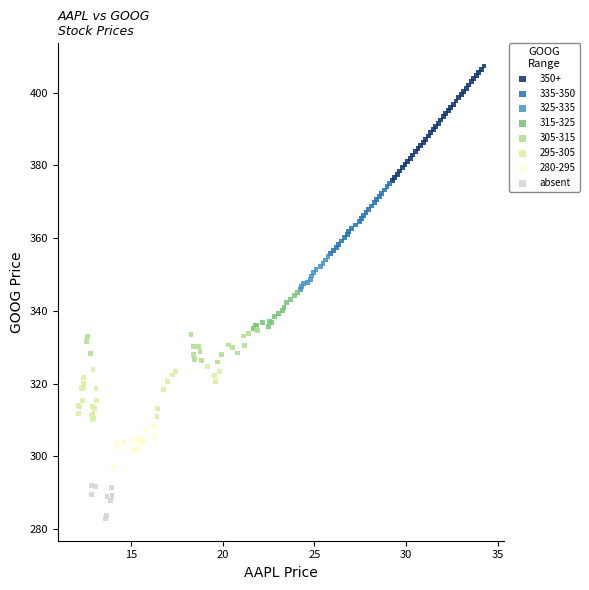

Which series reaches the minimum Y coordinate?

absent